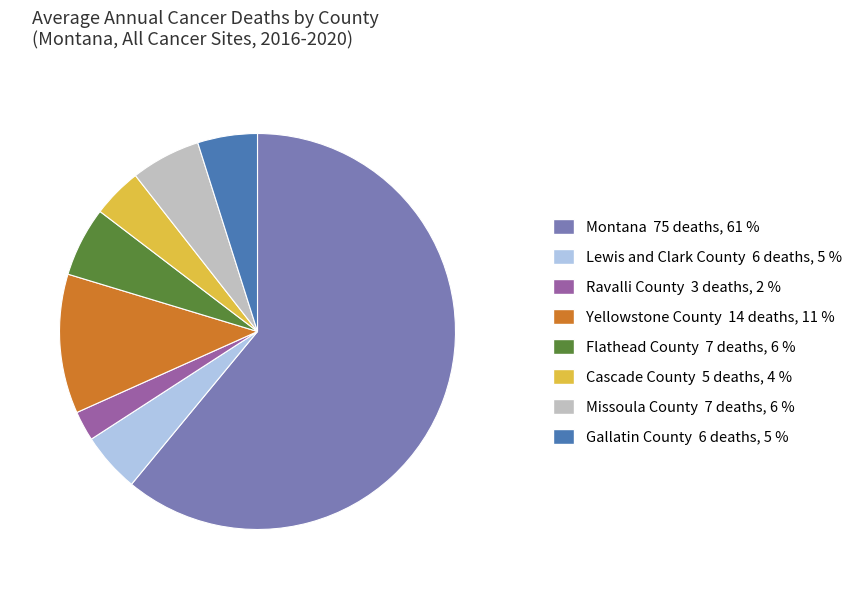

Count the number of slices in the pie.

8